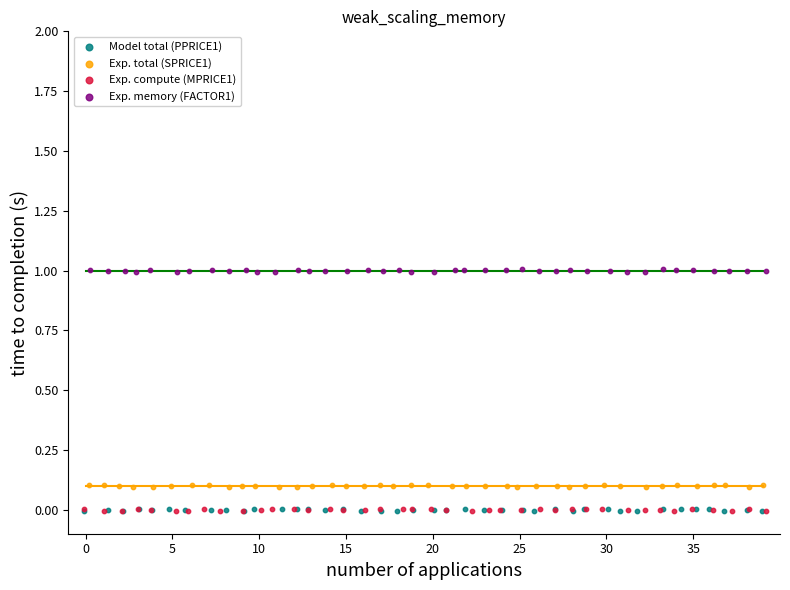

What are all the series names shown in the legend?

Model total (PPRICE1), Exp. total (SPRICE1), Exp. compute (MPRICE1), Exp. memory (FACTOR1)